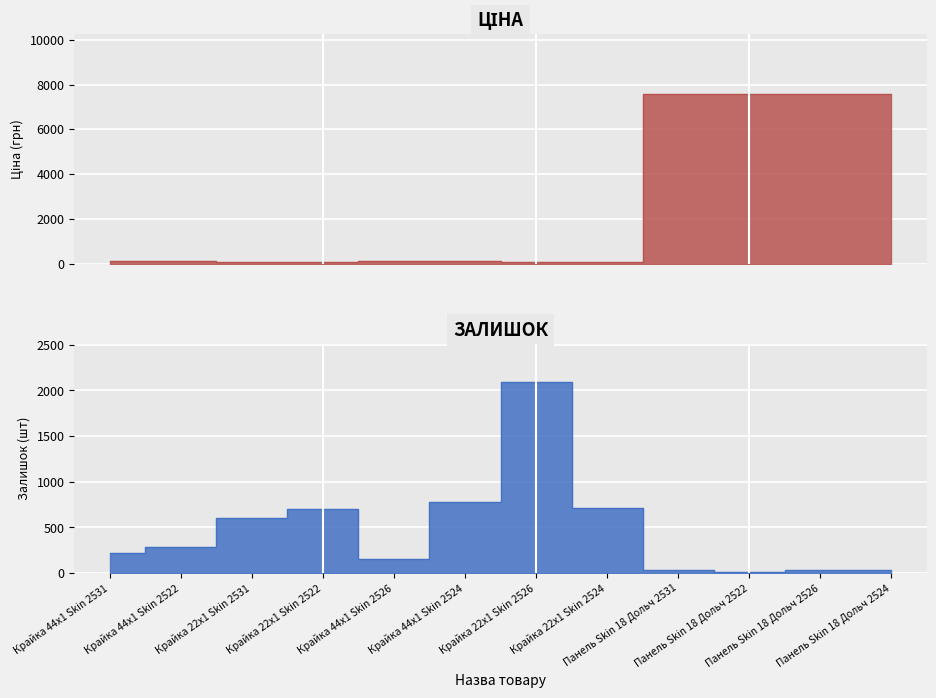

Between which two adjacent categories do Ціна and Залишок first intersect?

Крайка 22x1 Skin 2524 and Панель Skin 18 Дольч 2531